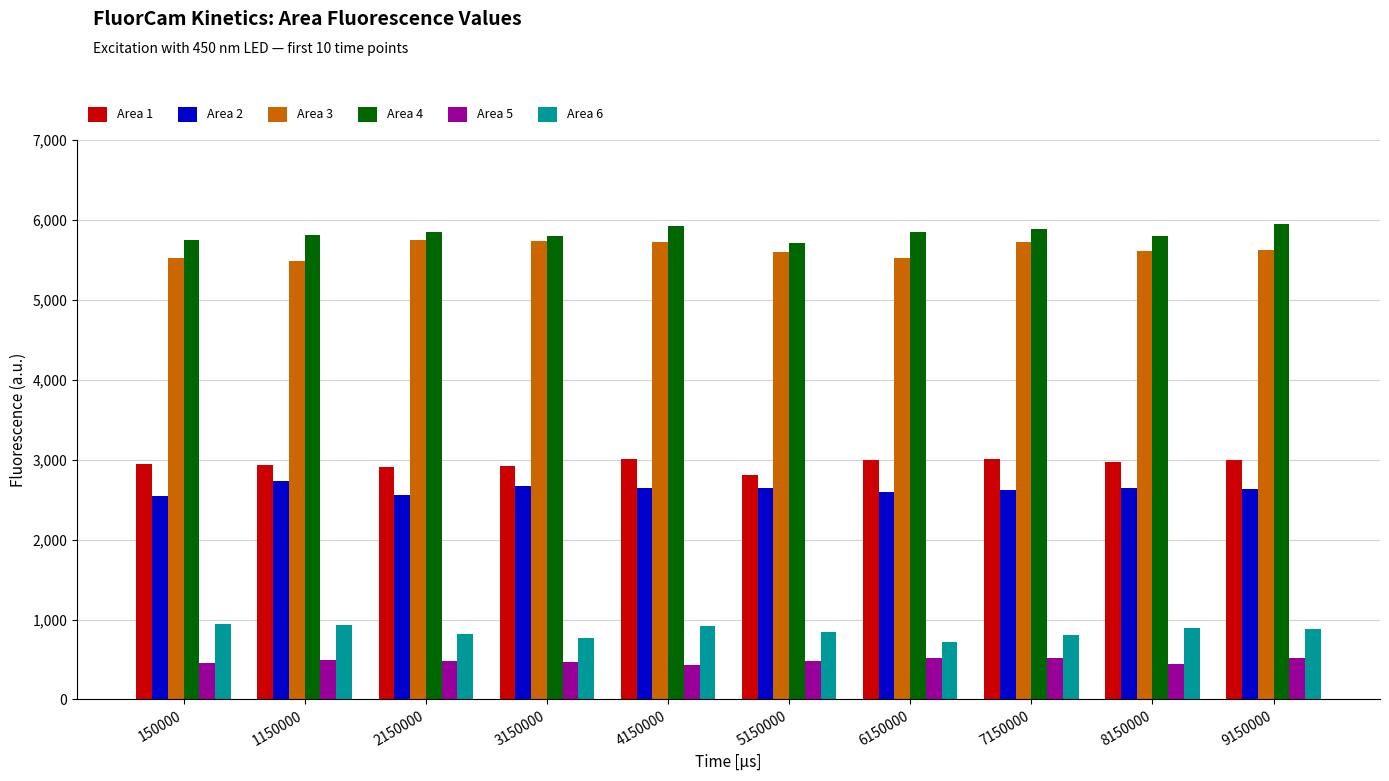

What is the maximum value for Area 2?

2737.7